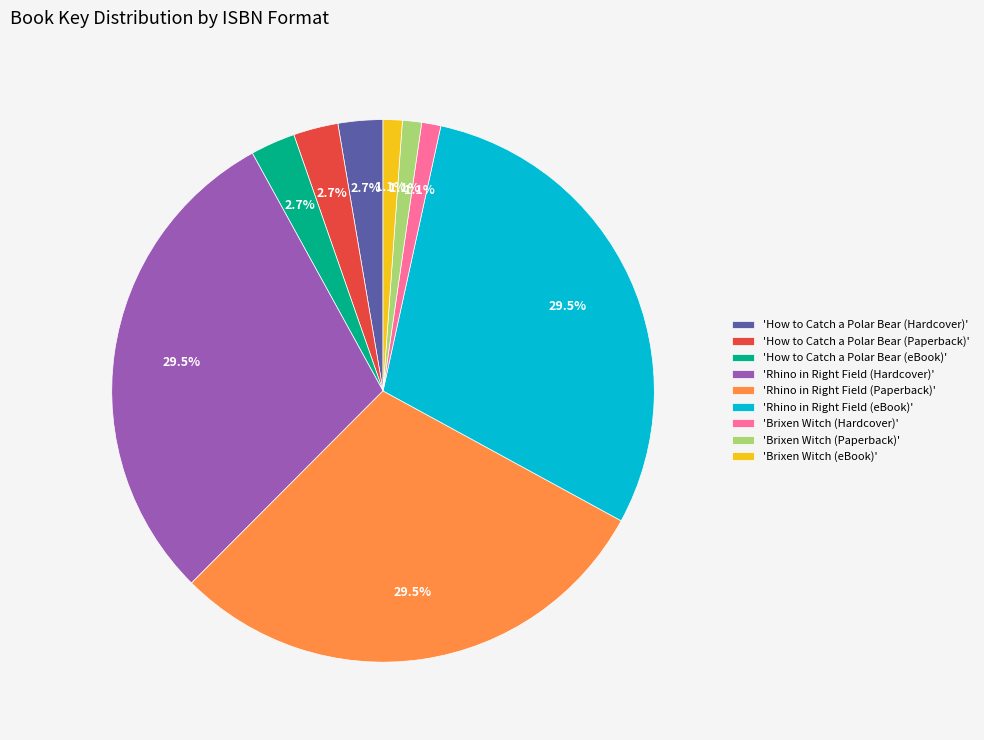

Does any single category account for the majority?

No